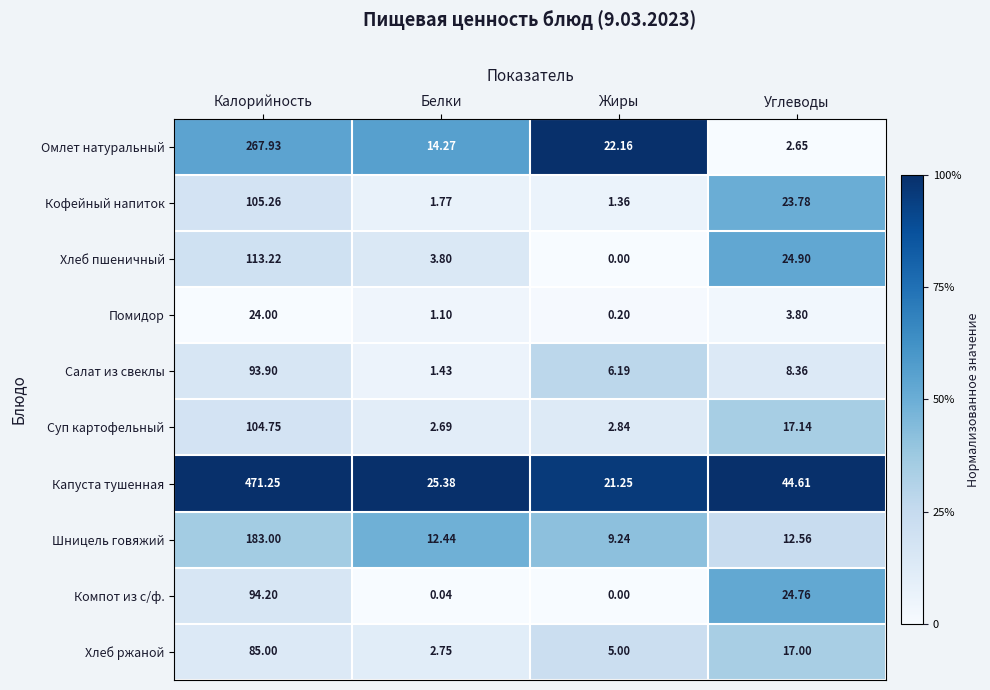

At which category does the chart reach its peak across all series?

Калорийность